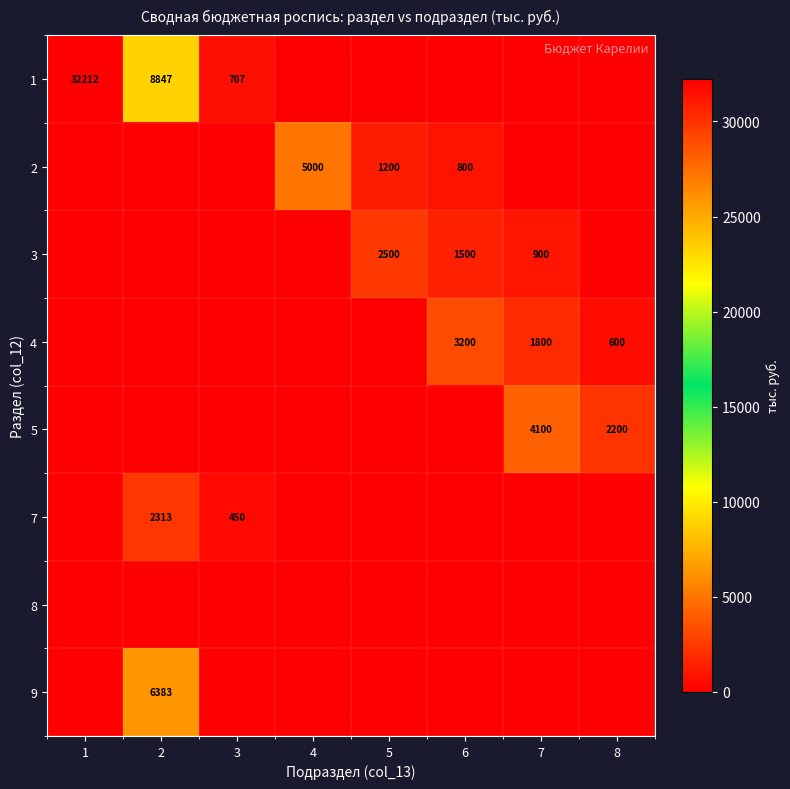

What is the difference between the highest and lowest values at 5?

2500.0